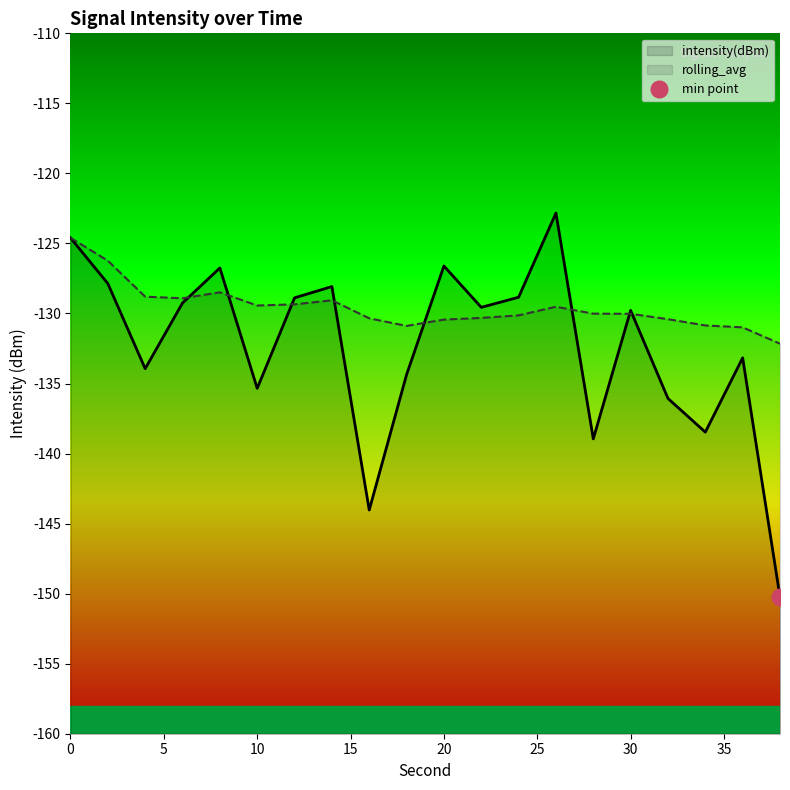

Which category has the highest value across all series?

26